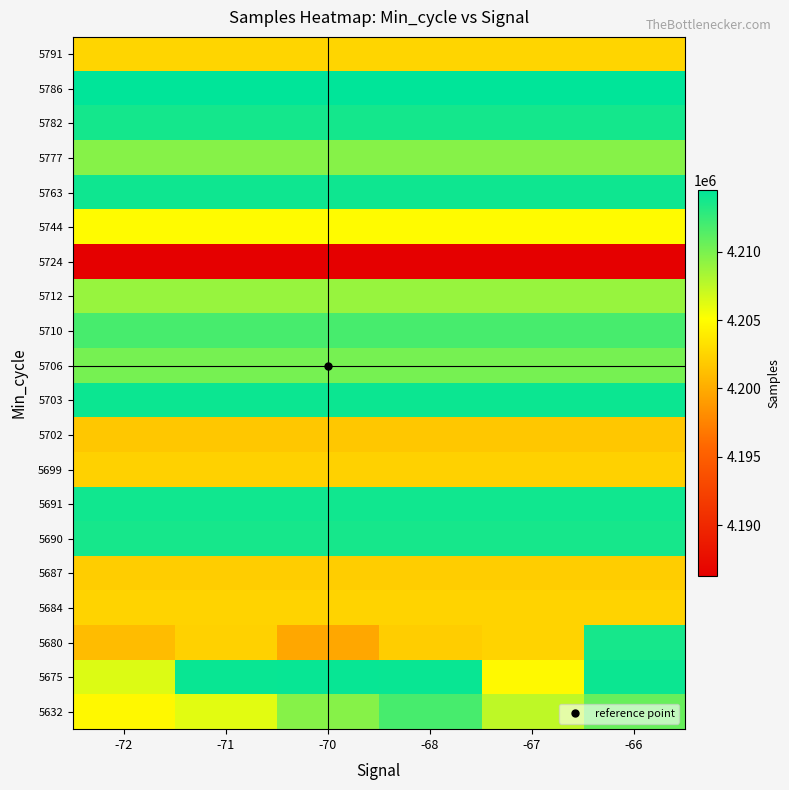

Reading right to left, list all the values displayed in this chart.

5632: -66=4210691	-67=4207517	-68=4211875	-70=4209558	-71=4206154	-72=4204685
5675: -66=4214085	-67=4204798	-68=4214196	-70=4214231	-71=4214183	-72=4206400
5680: -66=4213711	-67=4202424	-68=4202099	-70=4199693	-71=4202311	-72=4201022
5684: -66=4202424	-67=4202424	-68=4202424	-70=4202424	-71=4202424	-72=4202424
5687: -66=4202099	-67=4202099	-68=4202099	-70=4202099	-71=4202099	-72=4202099
5690: -66=4213711	-67=4213711	-68=4213711	-70=4213711	-71=4213711	-72=4213711
5691: -66=4213939	-67=4213939	-68=4213939	-70=4213939	-71=4213939	-72=4213939
5699: -66=4202311	-67=4202311	-68=4202311	-70=4202311	-71=4202311	-72=4202311
5702: -66=4201717	-67=4201717	-68=4201717	-70=4201717	-71=4201717	-72=4201717
5703: -66=4214095	-67=4214095	-68=4214095	-70=4214095	-71=4214095	-72=4214095
5706: -66=4210171	-67=4210171	-68=4210171	-70=4210171	-71=4210171	-72=4210171
5710: -66=4211875	-67=4211875	-68=4211875	-70=4211875	-71=4211875	-72=4211875
5712: -66=4208937	-67=4208937	-68=4208937	-70=4208937	-71=4208937	-72=4208937
5724: -66=4186252	-67=4186252	-68=4186252	-70=4186252	-71=4186252	-72=4186252
5744: -66=4204928	-67=4204928	-68=4204928	-70=4204928	-71=4204928	-72=4204928
5763: -66=4213996	-67=4213996	-68=4213996	-70=4213996	-71=4213996	-72=4213996
5777: -66=4209558	-67=4209558	-68=4209558	-70=4209558	-71=4209558	-72=4209558
5782: -66=4213741	-67=4213741	-68=4213741	-70=4213741	-71=4213741	-72=4213741
5786: -66=4214549	-67=4214549	-68=4214549	-70=4214549	-71=4214549	-72=4214549
5791: -66=4202538	-67=4202538	-68=4202538	-70=4202538	-71=4202538	-72=4202538